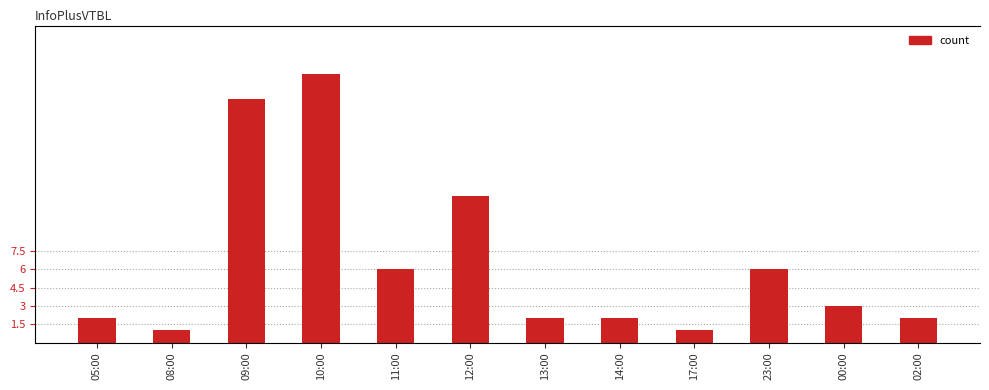

Where is the data nearest to the value 11?

12:00